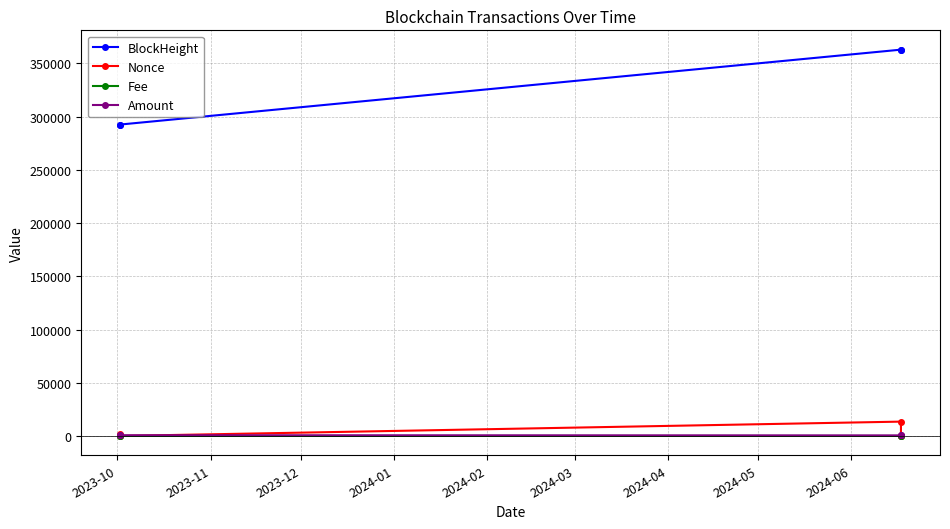

Which series has the largest total across all categories?

BlockHeight